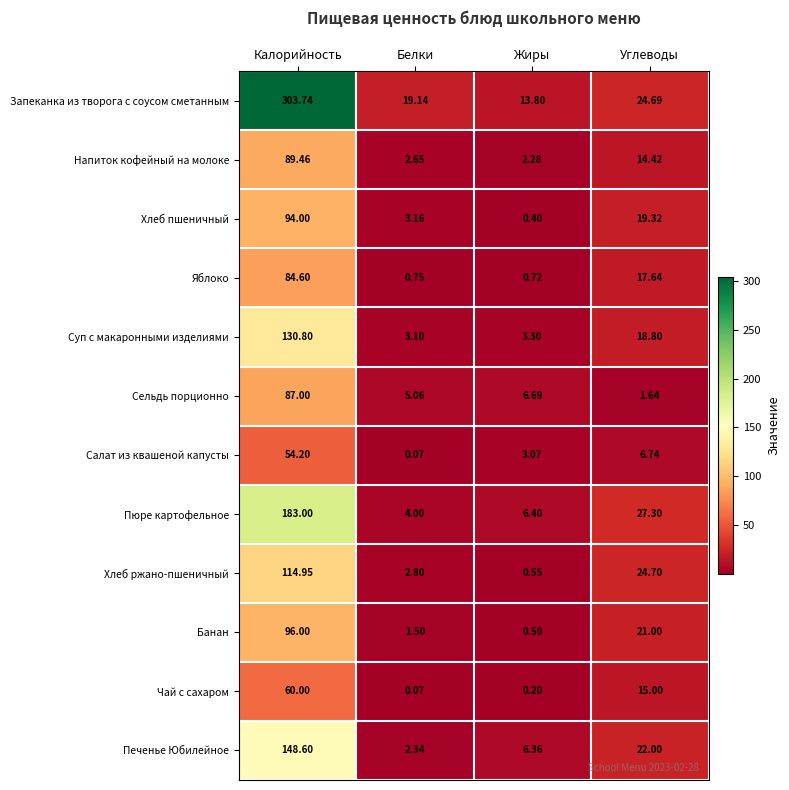

At which label does Хлеб пшеничный first exceed 19?

Калорийность